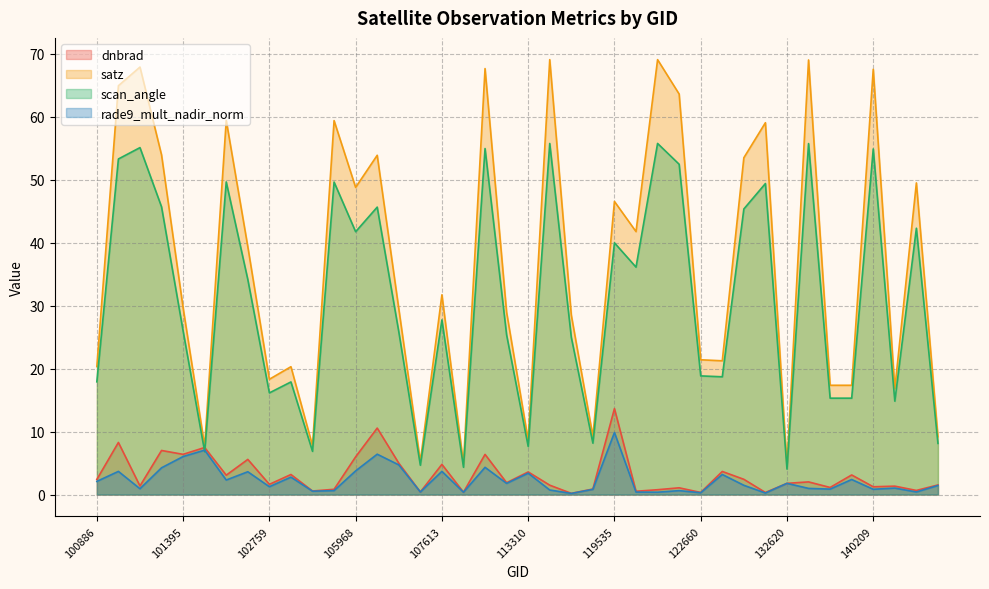

Where is the first local minimum for satz?

101518